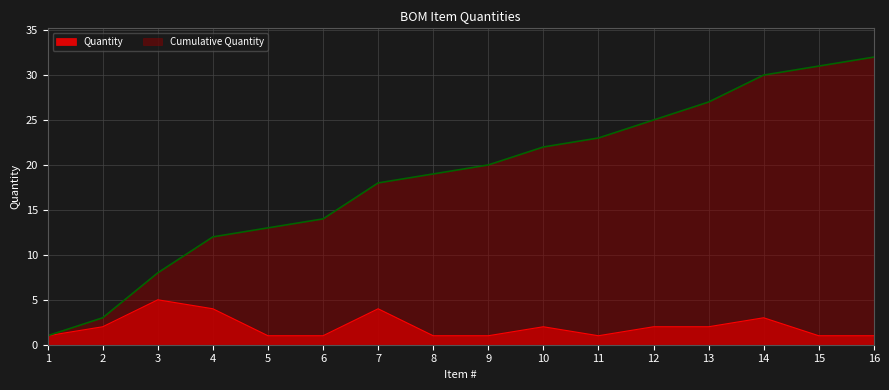

Reading left to right, list all the values displayed in this chart.

Quantity: 1	2	5	4	1	1	4	1	1	2	1	2	2	3	1	1
Cumulative Quantity: 1	3	8	12	13	14	18	19	20	22	23	25	27	30	31	32